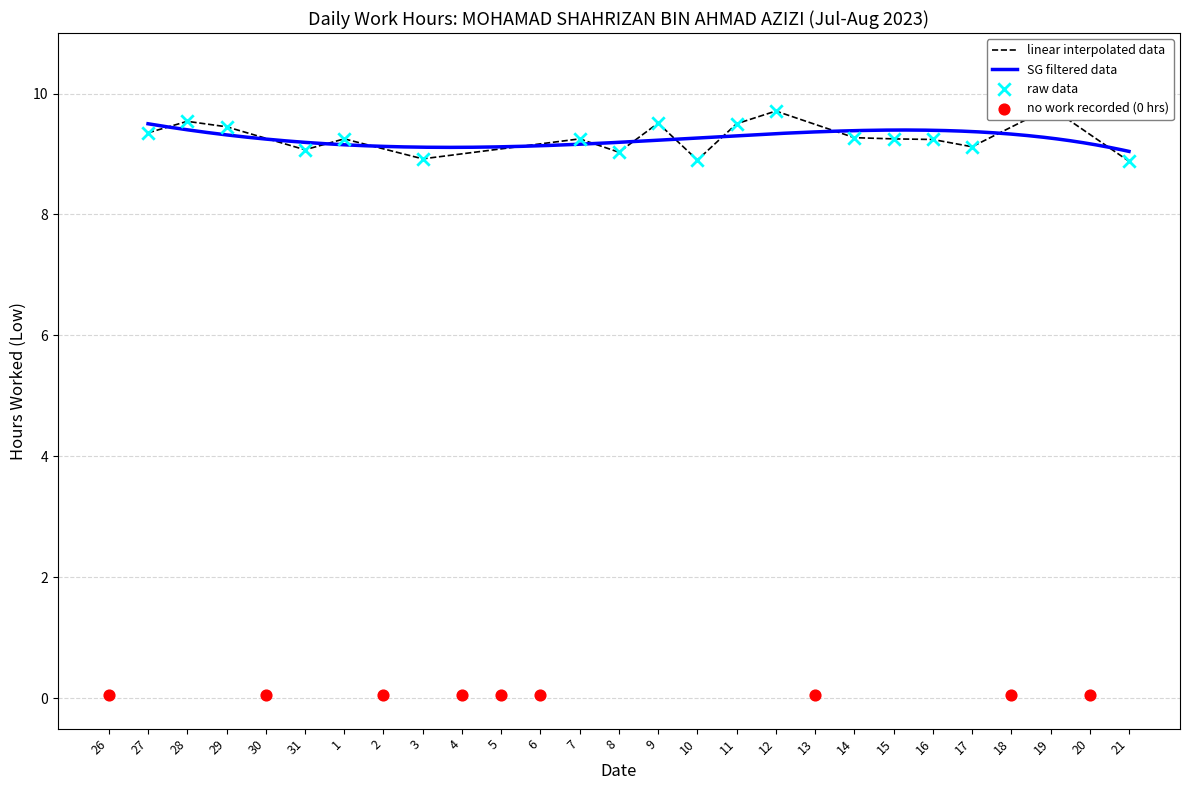

Between 15 and 10, which is larger?

15